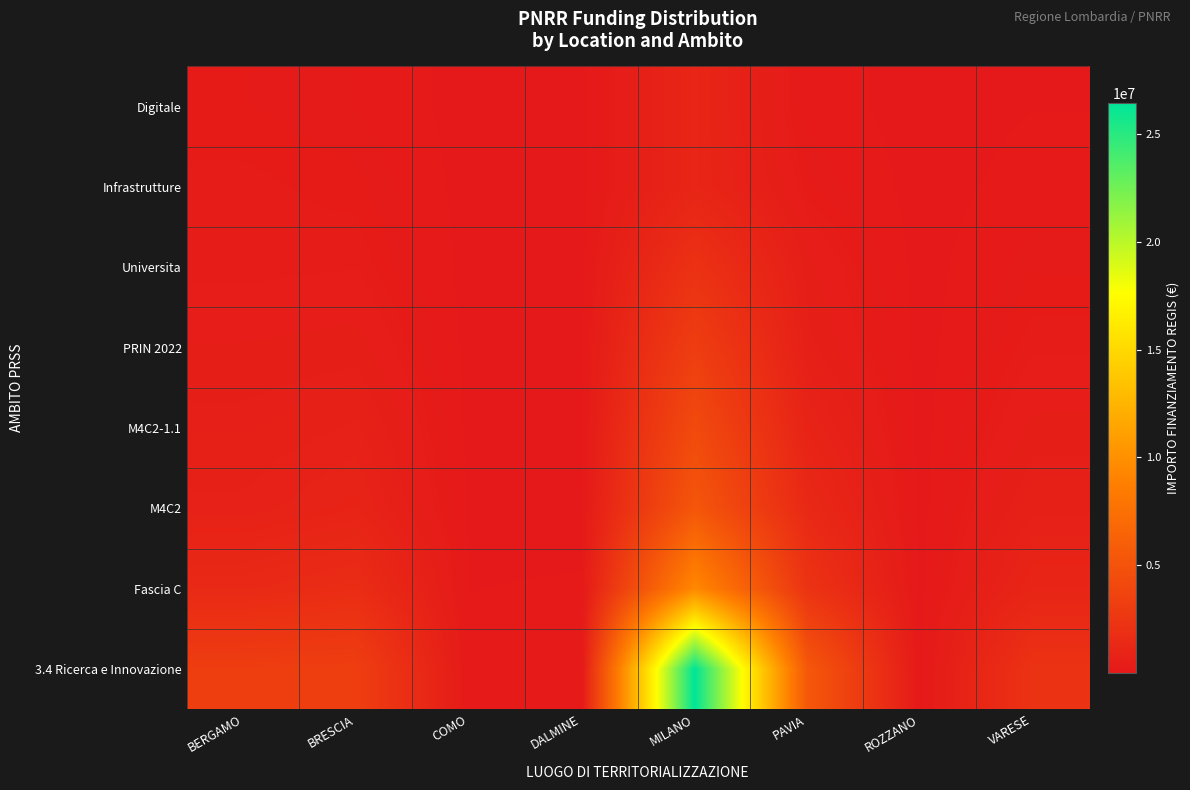

Count the number of categories in the chart.

8